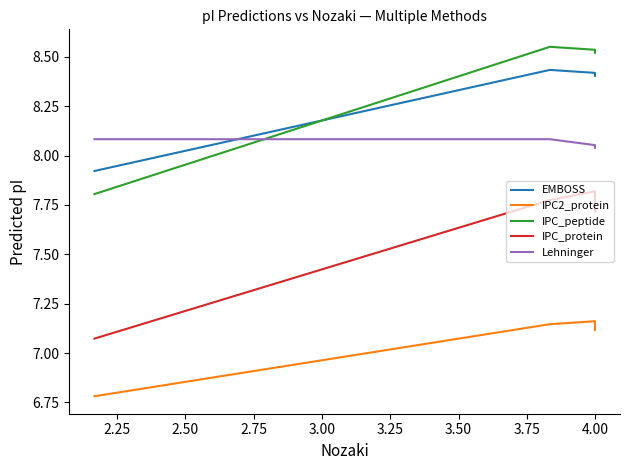

What is the average value of the IPC_peptide series?

8.4